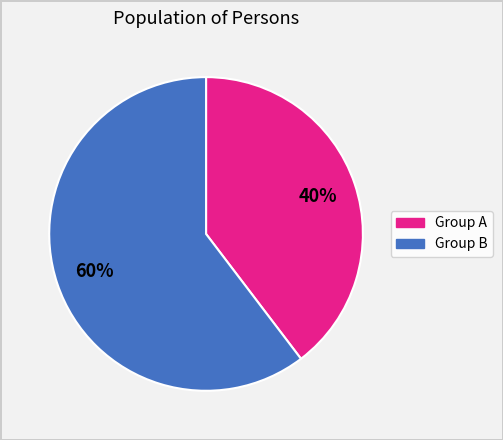

Is there a majority slice in this chart?

Yes